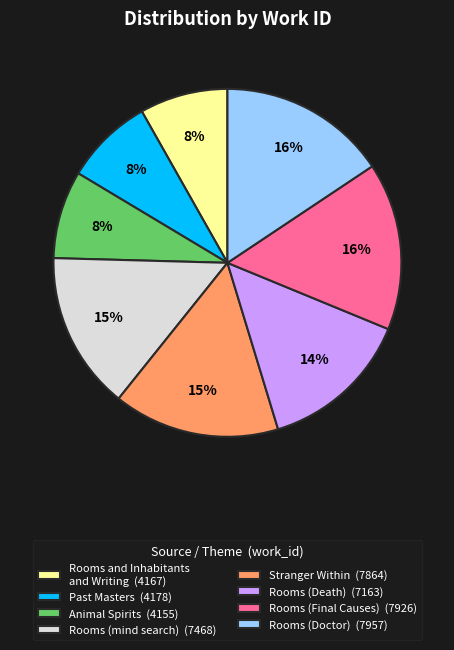

To the nearest percent, what is the difference between the Animal Spirits and Rooms (Death) slice percentages?

6%